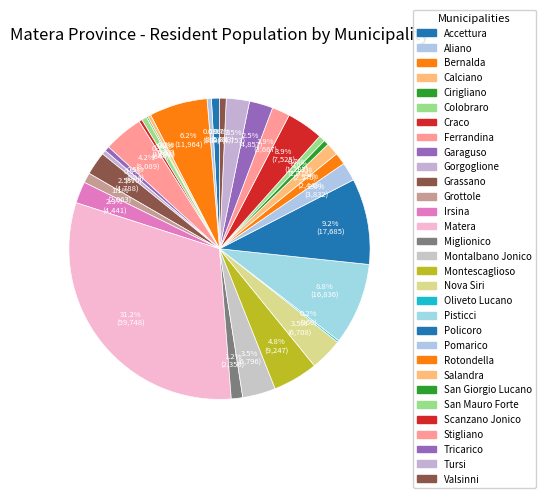

How many slices are in this pie chart?

31